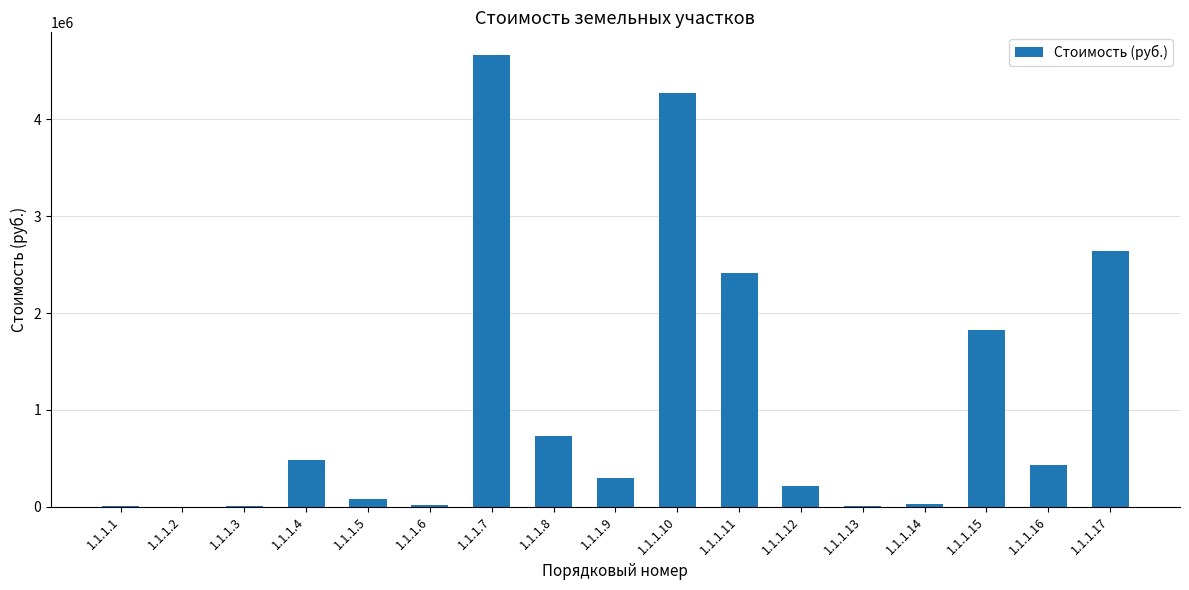

What is the change in value from 1.1.1.7 to 1.1.1.15?

-2839306.0